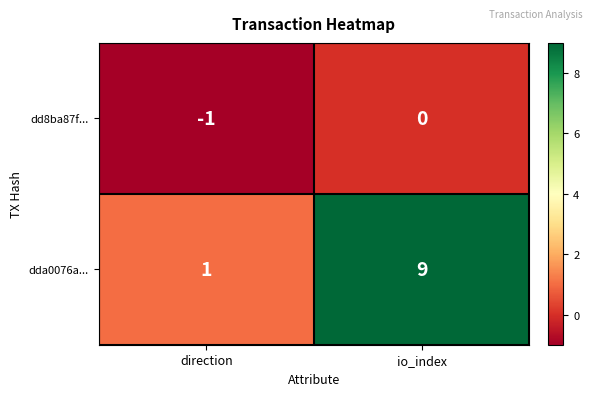

At io_index, list the series in order from smallest to largest.

dd8ba87f..., dda0076a...